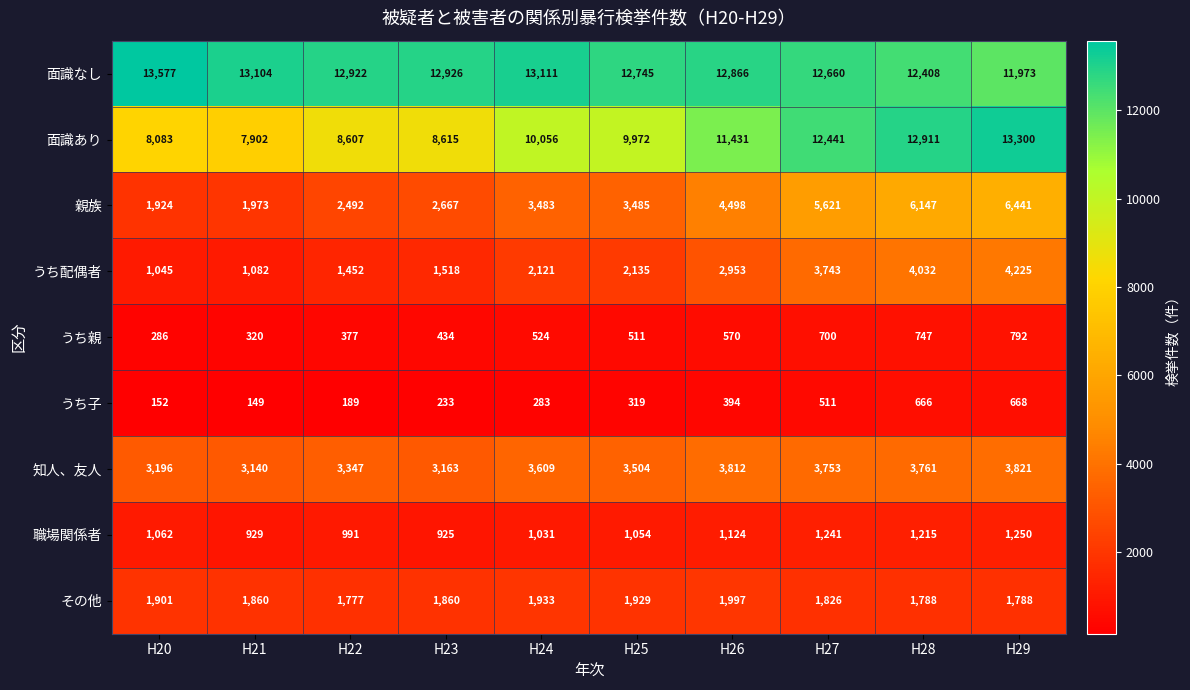

Which series has the widest spread of values?

面識あり